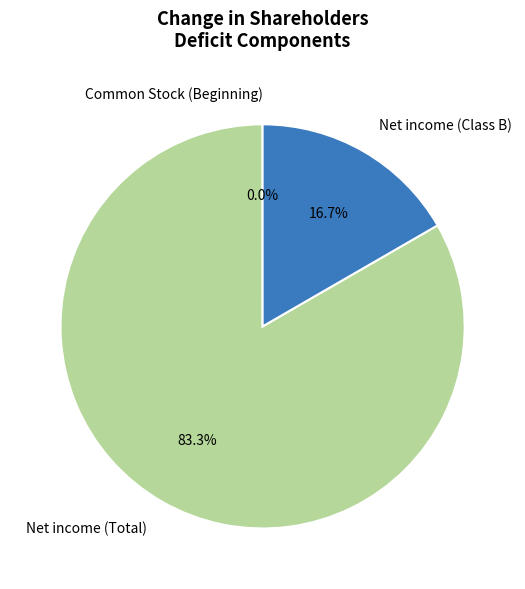

Which has a higher value, Net income (Total) or Net income (Class B)?

Net income (Total)